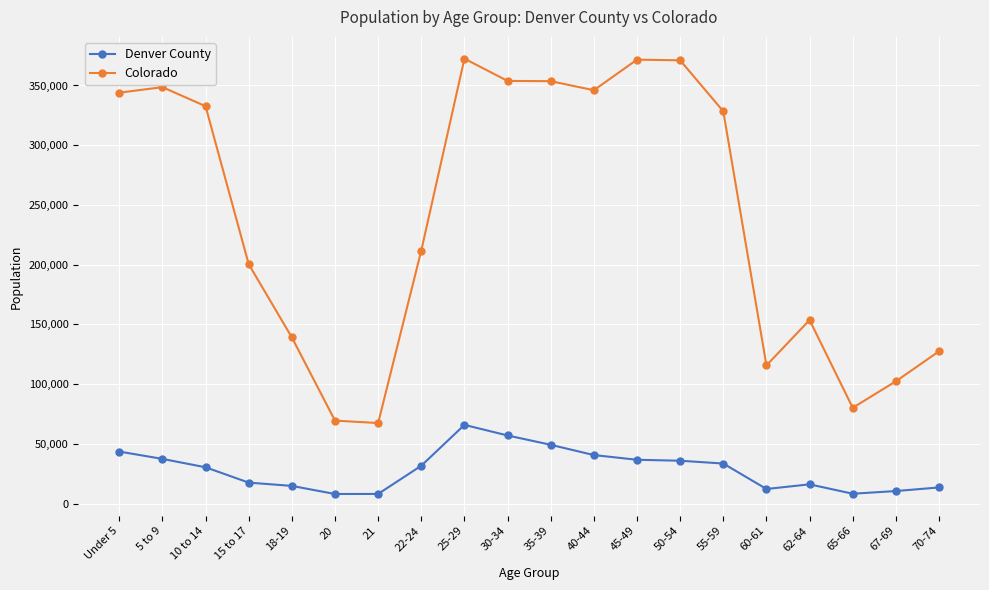

In Colorado, how many points are lower than both neighbors (excluding endpoints)?

4